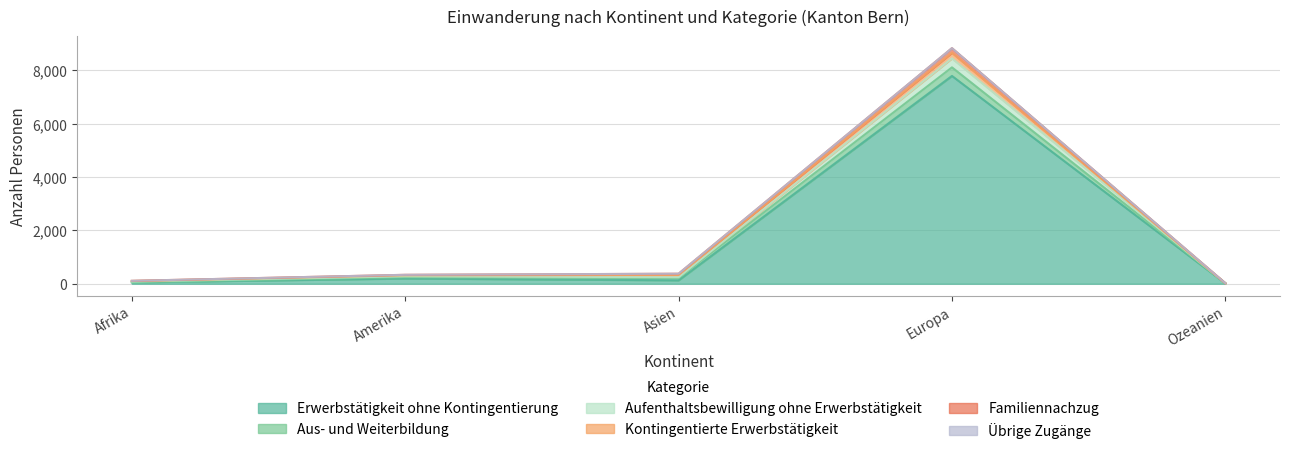

At which category is the sum across all series the highest?

Europa